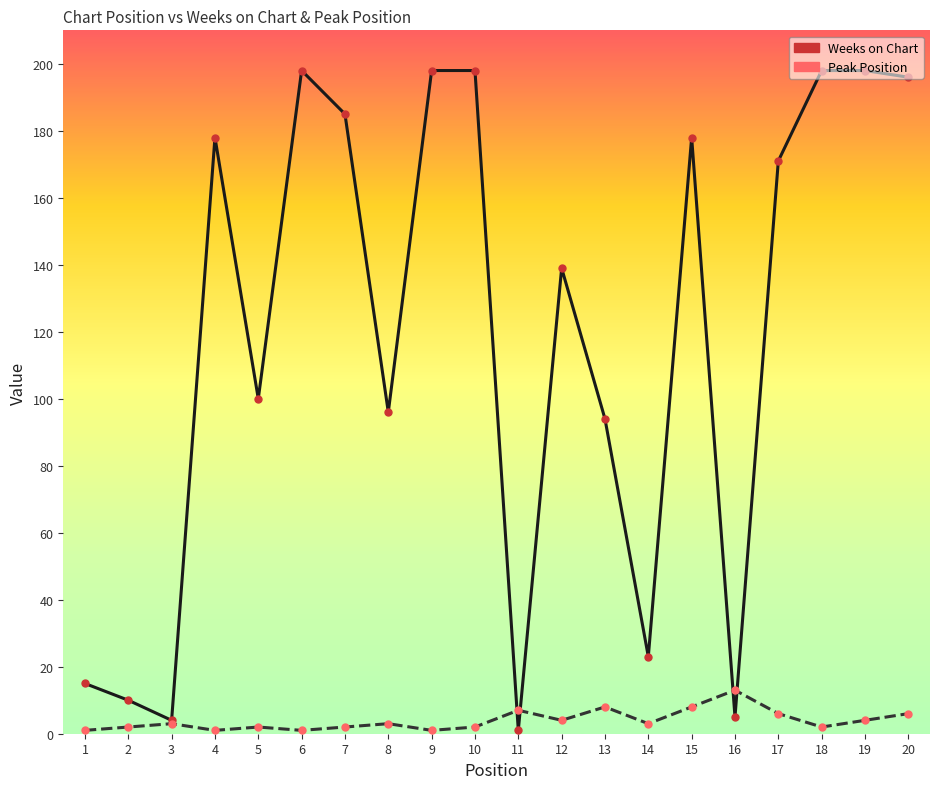

Rank the series by their average value, from lowest to highest.

Peak Position, Weeks on Chart